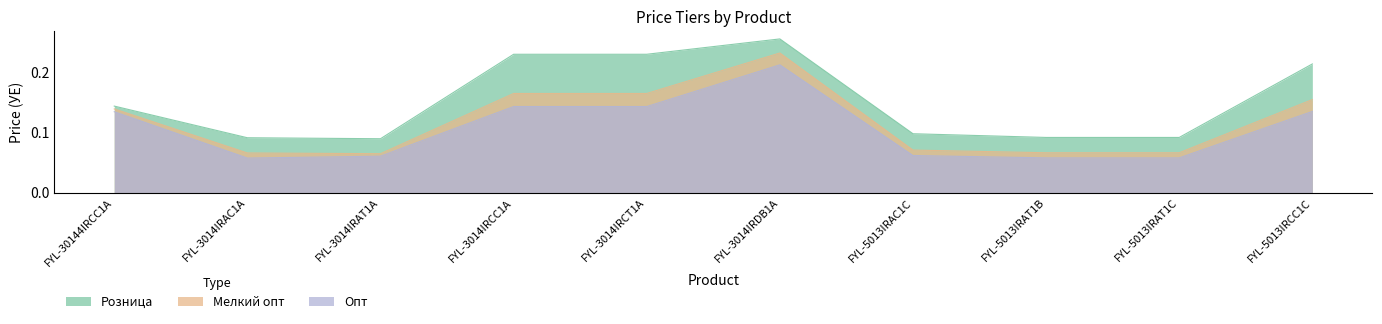

Does the chart display data point markers on the line(s)?

No